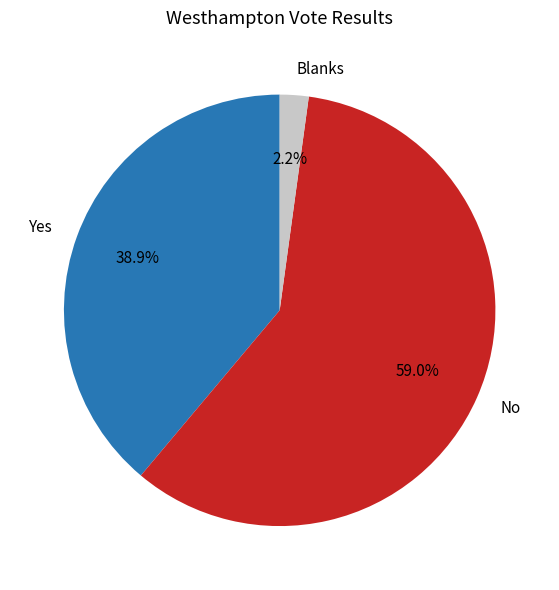

Rank the categories by value from highest to lowest.

No, Yes, Blanks